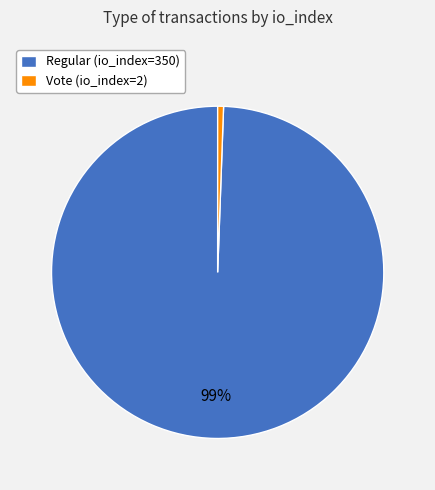

True or false: Vote (io_index=2) accounts for 13% of the total.

False